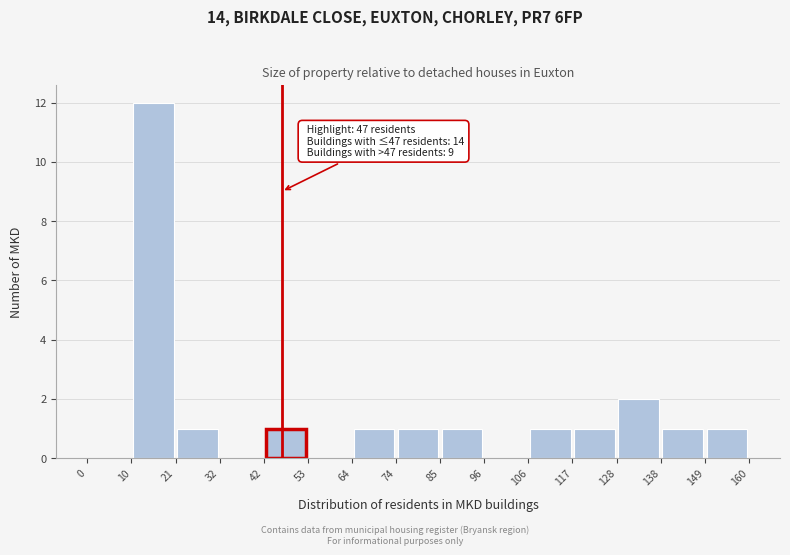

Which range on the x-axis has the tallest bar?

10 to 21